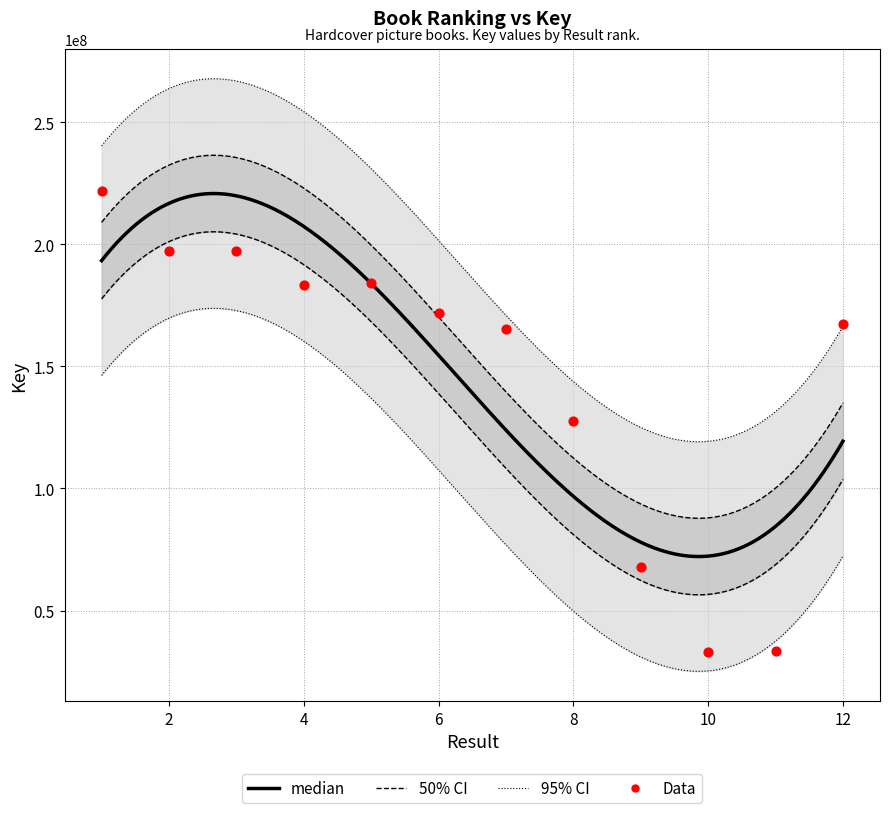

What is the ratio of the value at 10 to the value at 1?

0.1